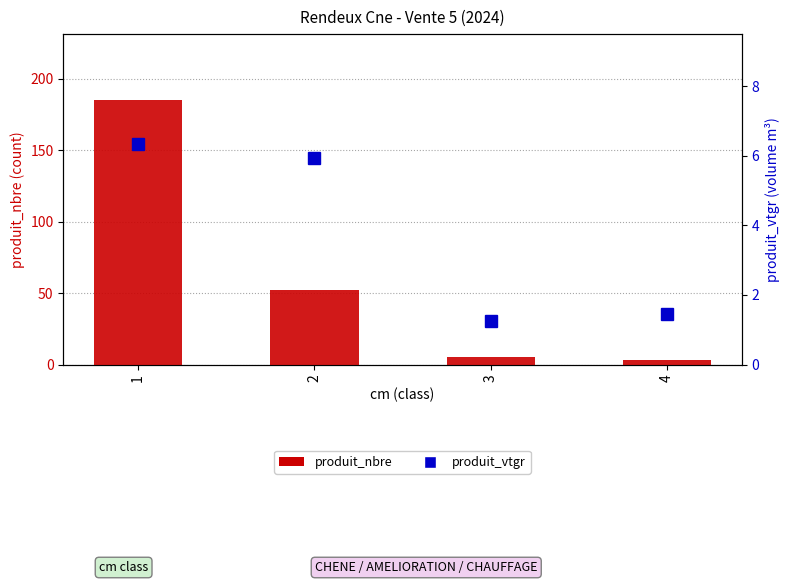

Where is produit_vtgr nearest to the value 3?

4